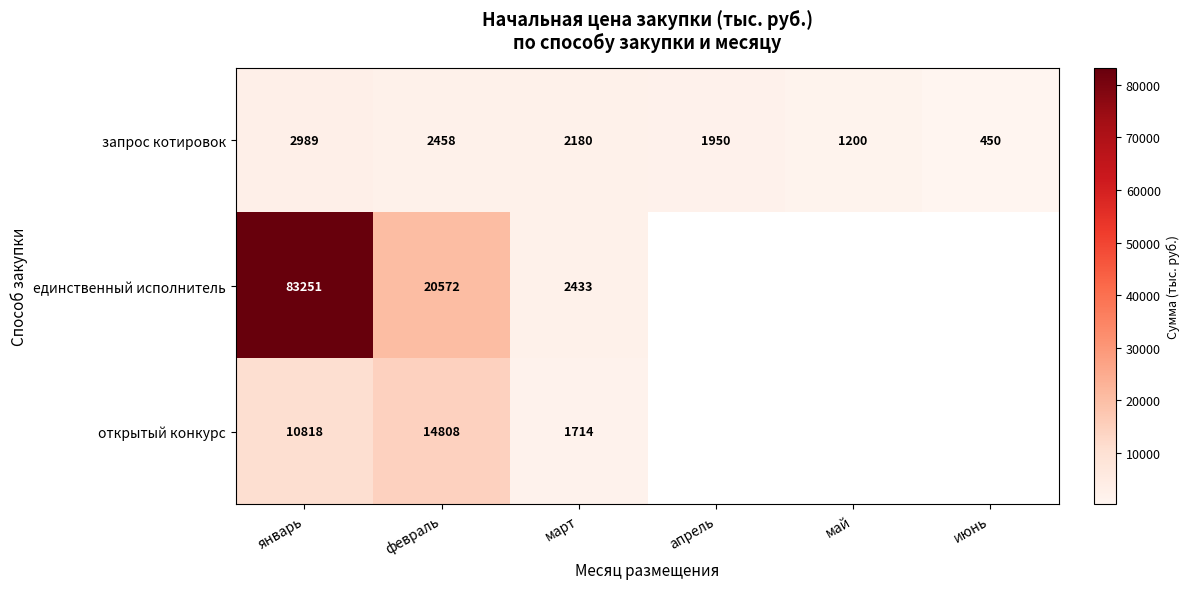

Is the value of единственный исполнитель at февраль greater than the value of запрос котировок at март?

Yes